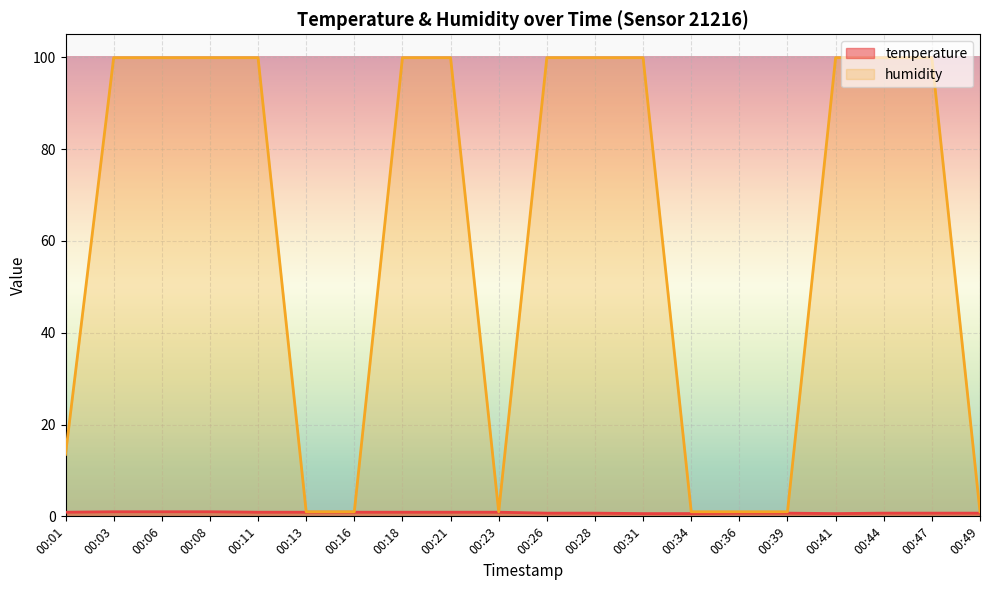

What is the smallest value displayed?

0.6